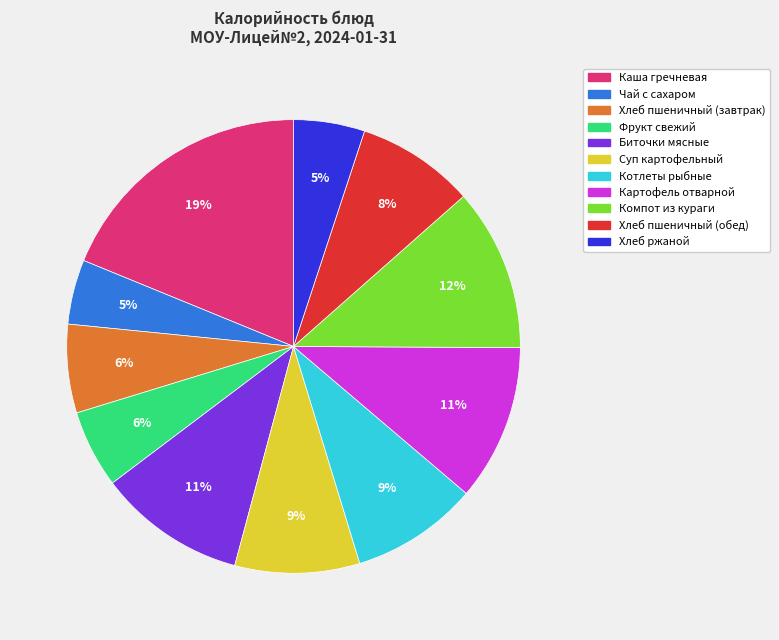

To the nearest percent, what is the difference between the largest and smallest slice percentages?

14%